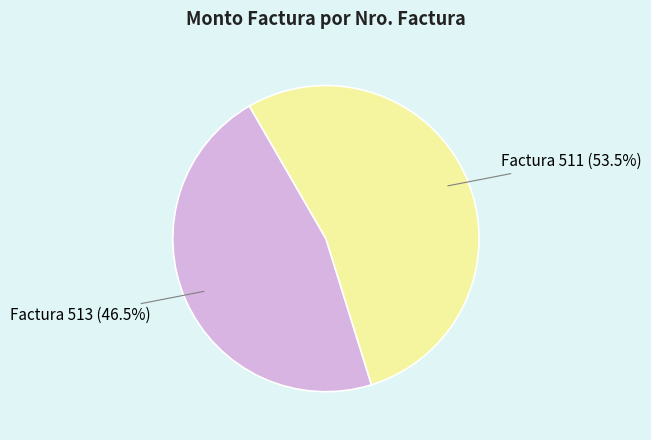

Approximately how many times larger is the value at Factura 513 compared to Factura 511?

0.9